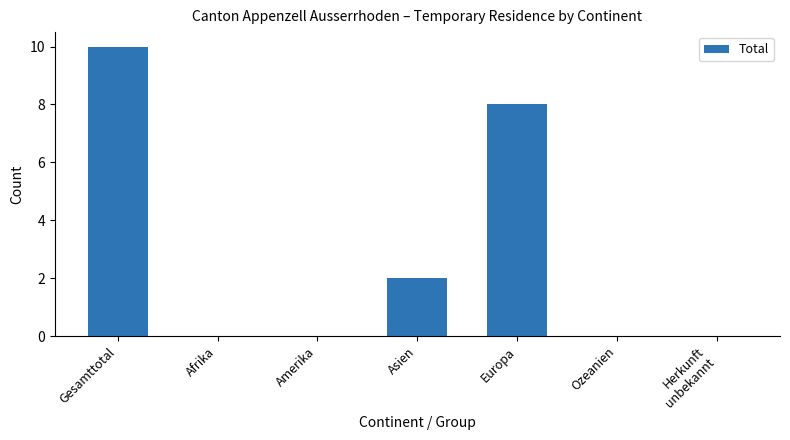

Reading right to left, extract all data points from this chart.

Herkunft
unbekannt=0	Ozeanien=0	Europa=8	Asien=2	Amerika=0	Afrika=0	Gesamttotal=10